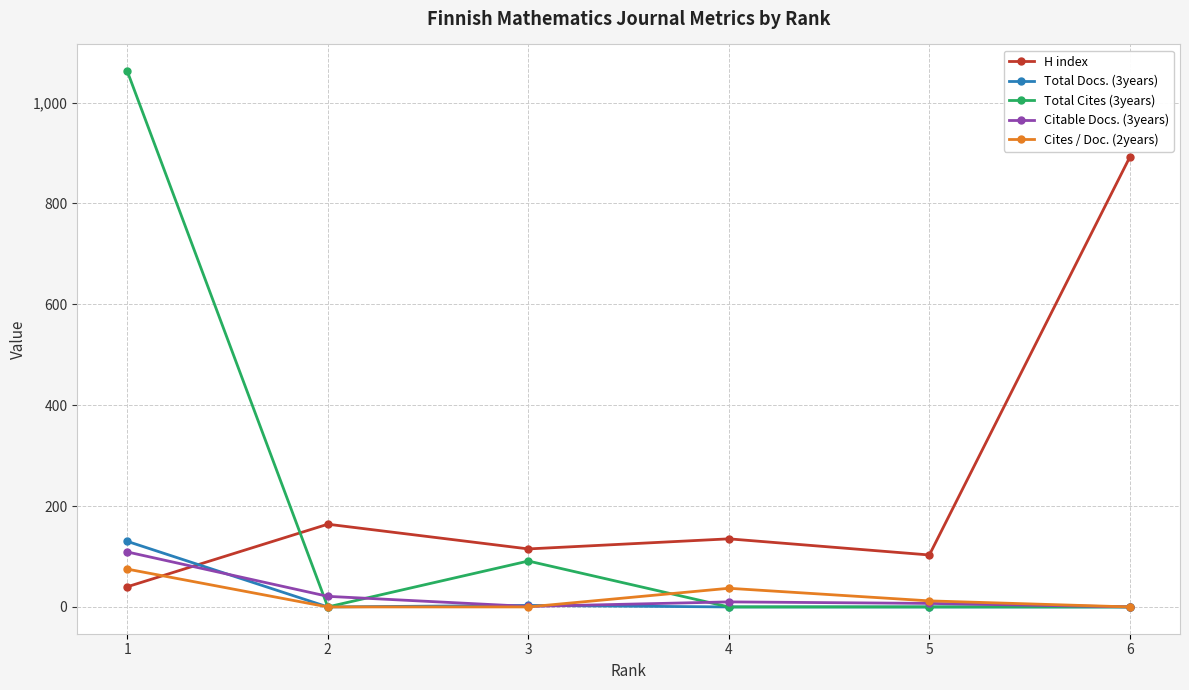

Which series has the widest spread of values?

Total Cites (3years)